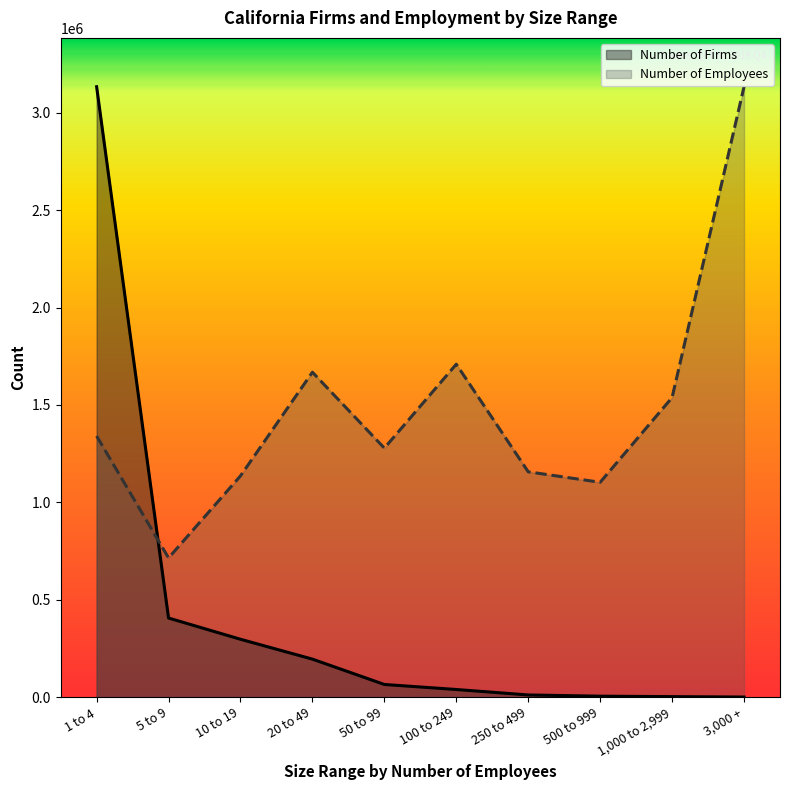

What position from the right is 1 to 4?

10